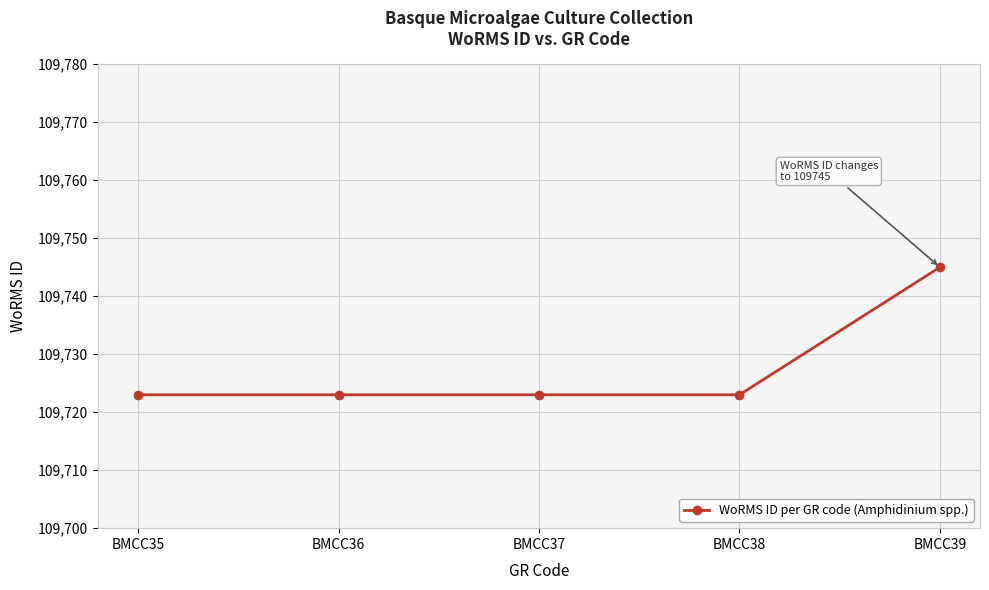

True or false: the data shows 109723 at BMCC37.

True